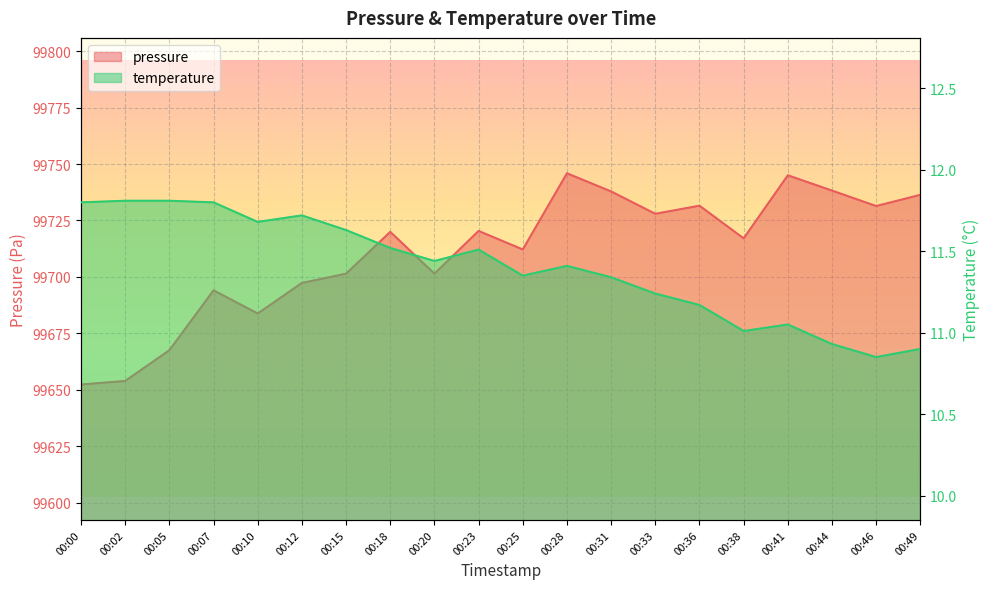

Which series has the largest total across all categories?

pressure